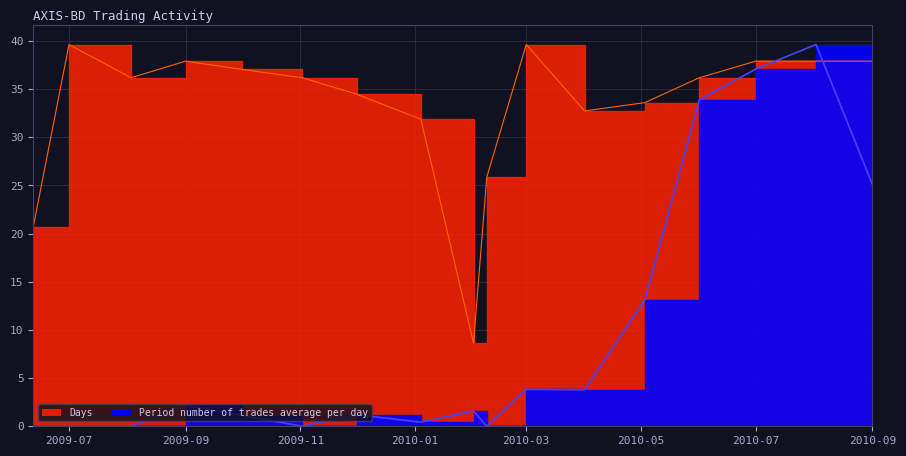

Rank the categories by Days value from lowest to highest.

2010-02-01, 2009-06-12, 2010-02-08, 2010-01-04, 2010-04-01, 2010-05-03, 2009-12-01, 2009-08-03, 2009-11-02, 2010-06-01, 2009-10-01, 2009-09-01, 2010-07-01, 2010-08-02, 2010-09-01, 2009-07-01, 2010-03-01